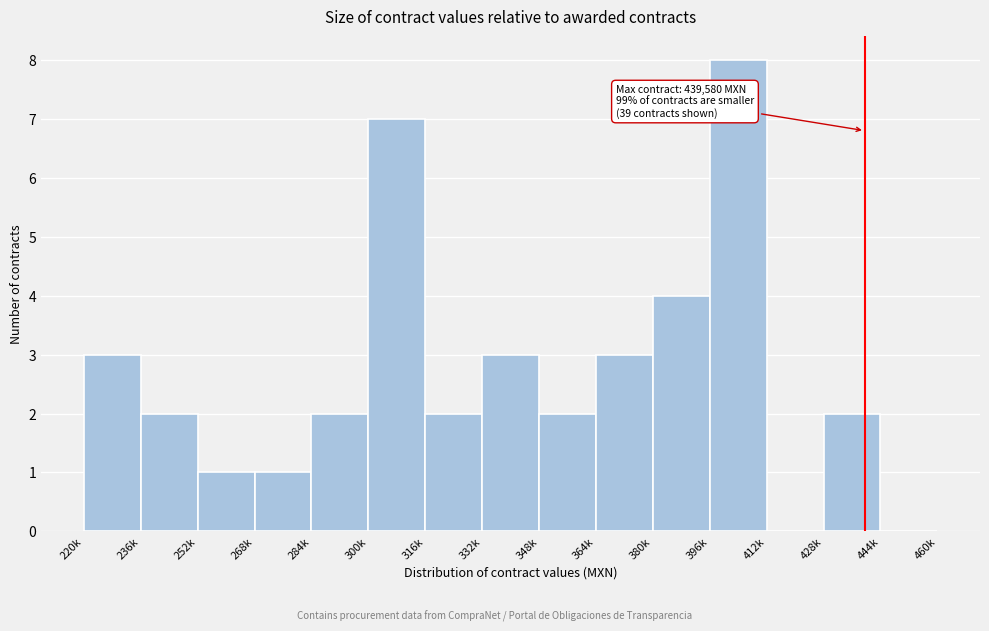

Reading right to left, extract all data points from this chart.

444k=0	428k=2	412k=0	396k=8	380k=4	364k=3	348k=2	332k=3	316k=2	300k=7	284k=2	268k=1	252k=1	236k=2	220k=3